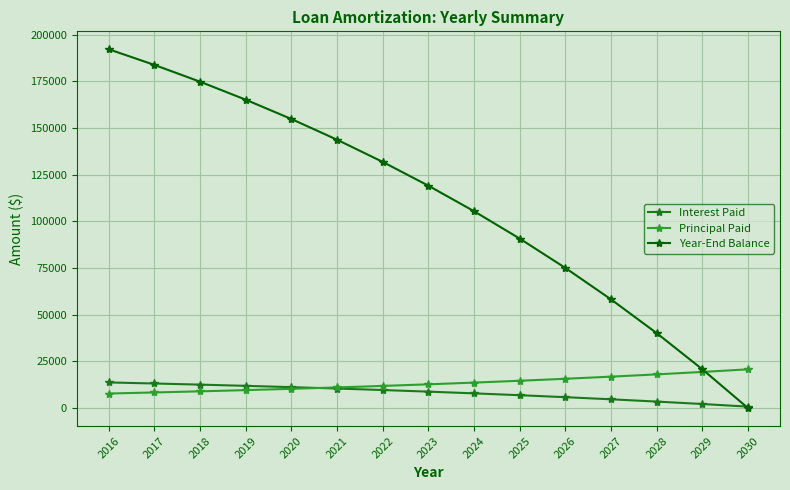

True or false: Year-End Balance has more than 1 points higher than both neighbors.

False